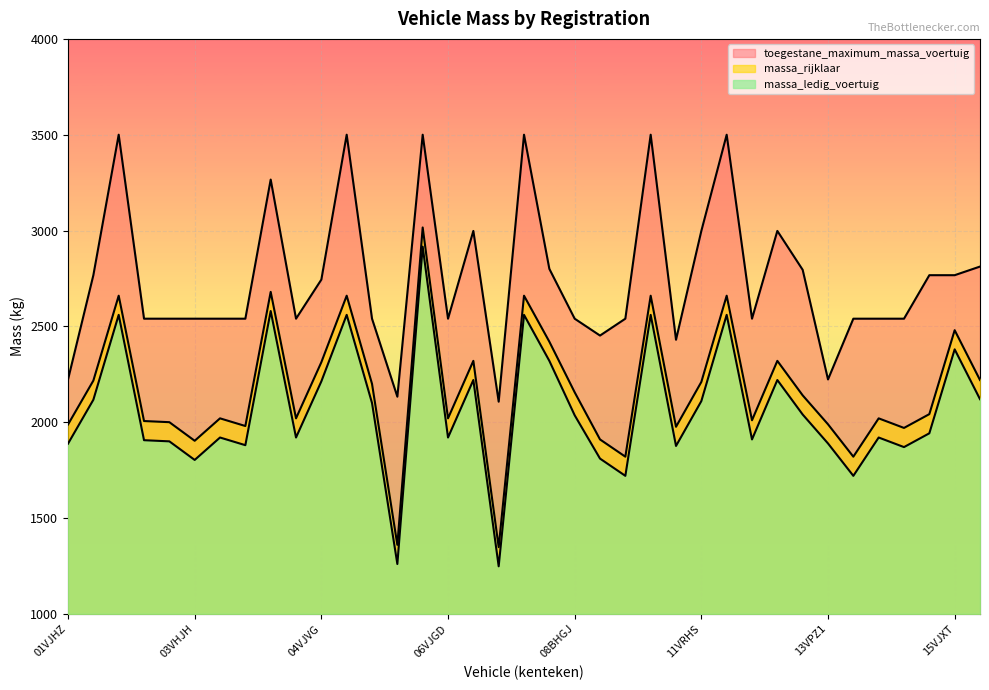

What is the value of the toegestane_maximum_massa_voertuig point at the 31st from the left?

2223